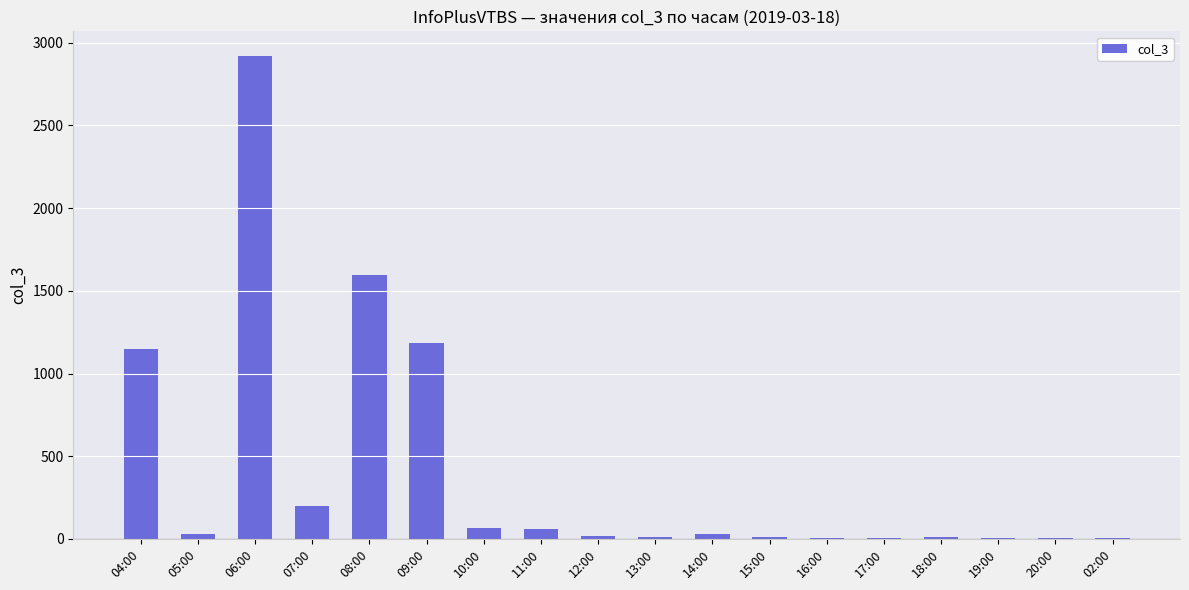

Where does the data first go above 27?

04:00